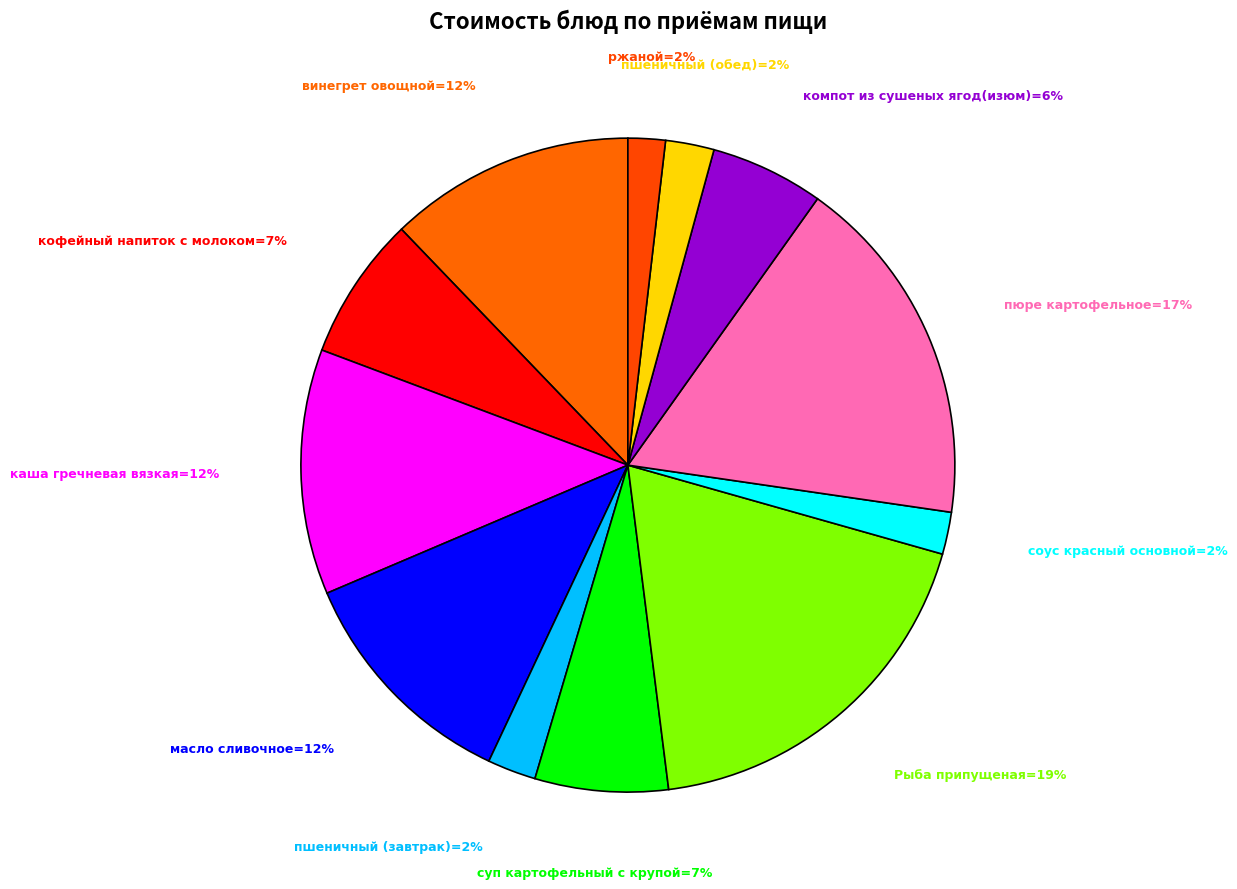

How many slices are in this pie chart?

12